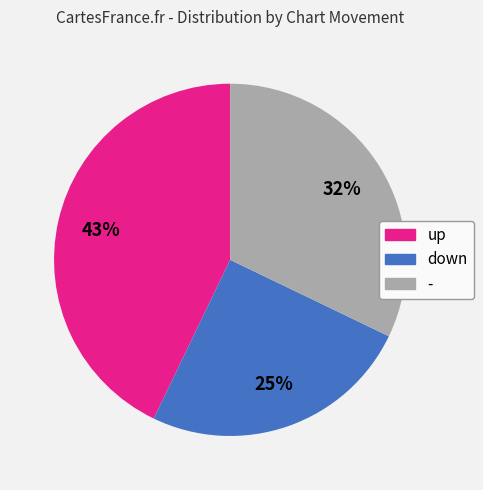

To the nearest percent, what is the difference between the down and - slice percentages?

7%